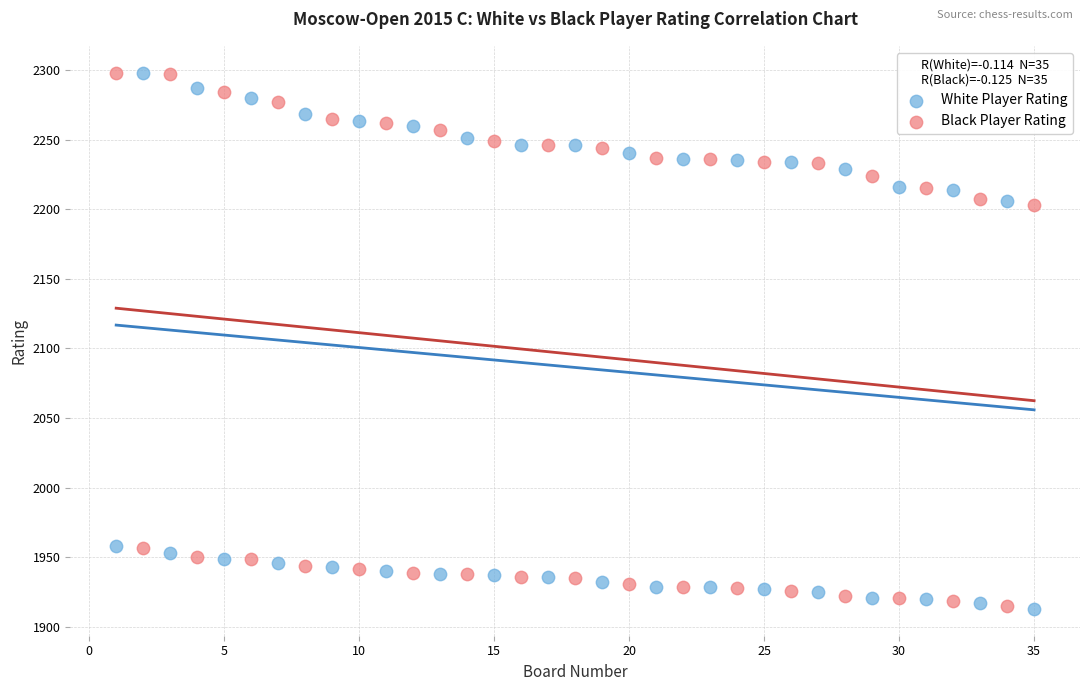

Across all data points, what is the range of Y values (max minus min)?

385